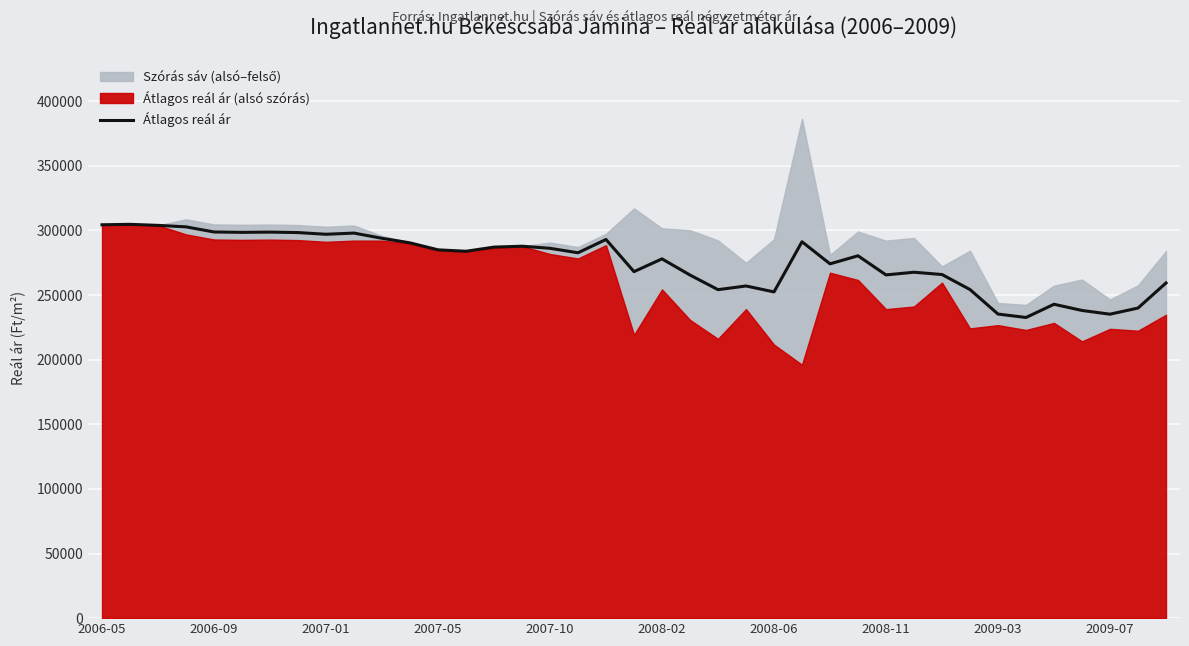

How many points are lower than both their immediate neighbors (excluding endpoints)?

11